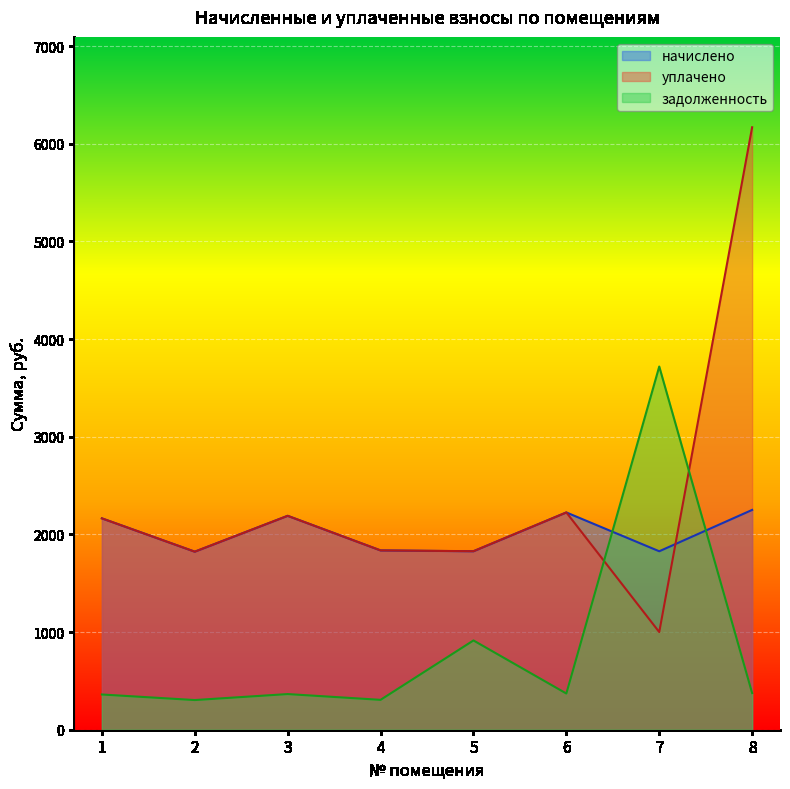

What is the value of the задолженность point at the 4th from the left?

306.0